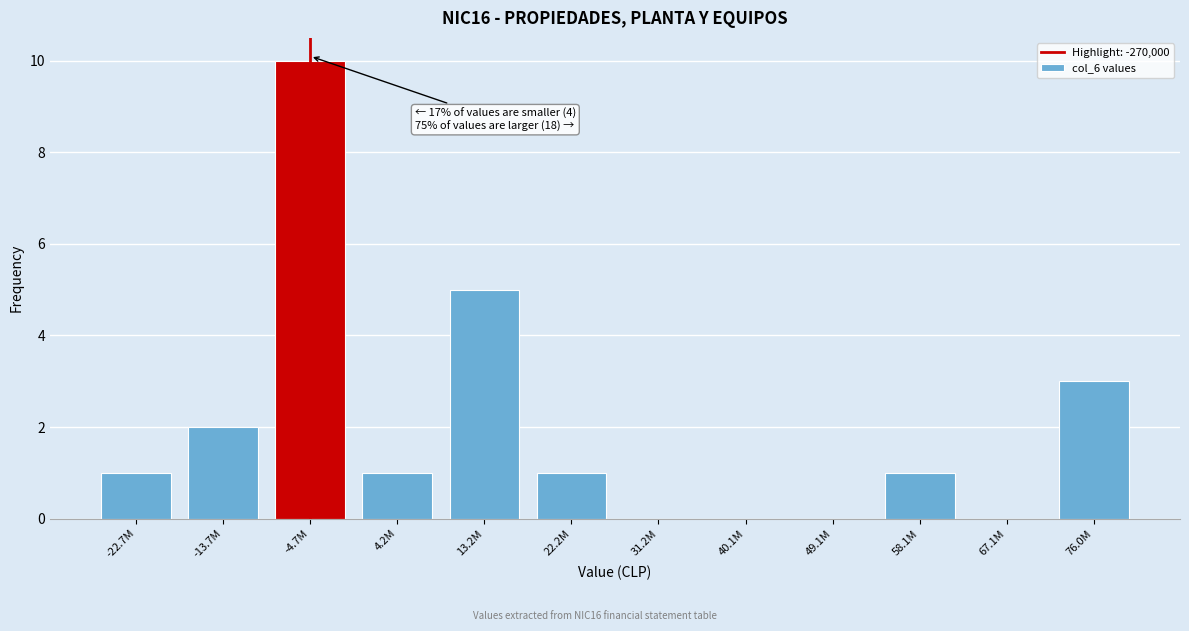

Reading left to right, what are all the values shown in this chart?

-22.7M=1	-13.7M=2	-4.7M=10	4.2M=1	13.2M=5	22.2M=1	31.2M=0	40.1M=0	49.1M=0	58.1M=1	67.1M=0	76.0M=3